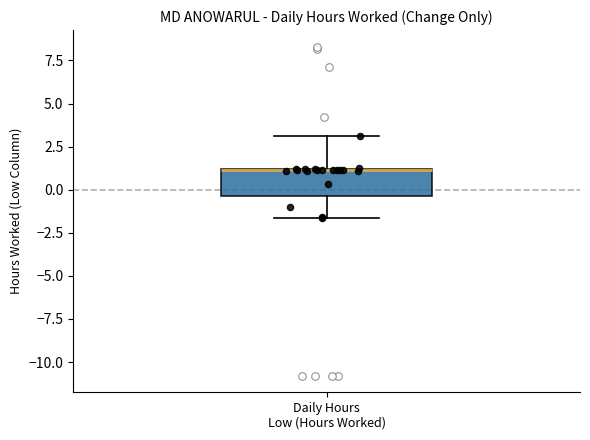

Where is the lower edge of the box for Daily Hours Low (Hours Worked) on the y-axis? The values are not printed on the chart, so give them approximately, as read against the axis.

-0.5